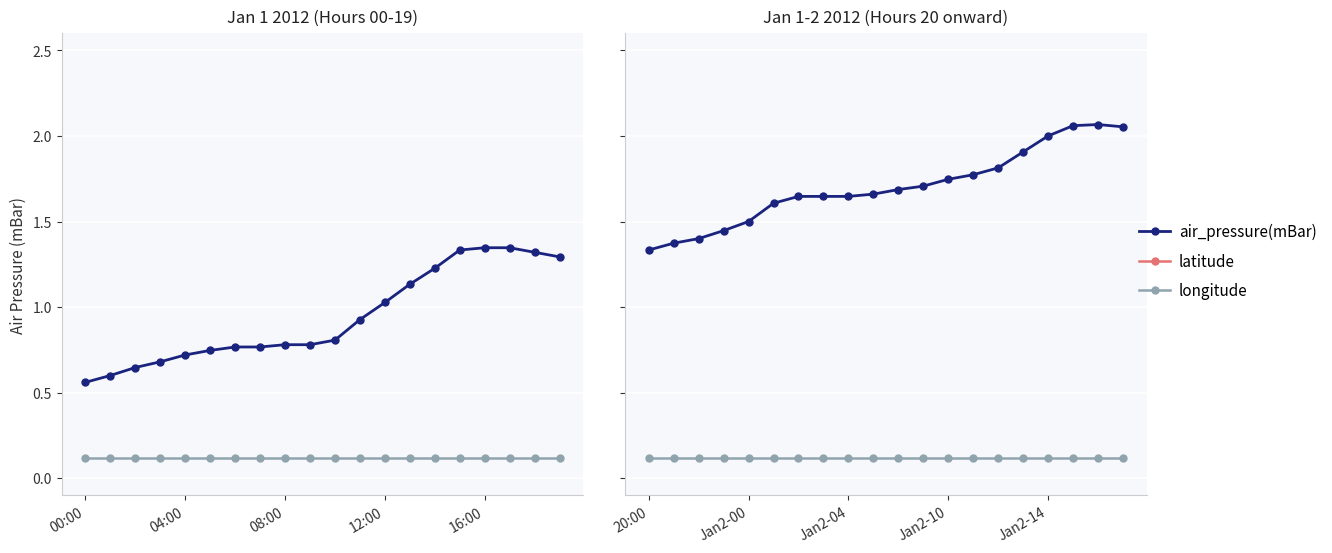

True or false: latitude has a value of 7.5 at Jan2-00.

False